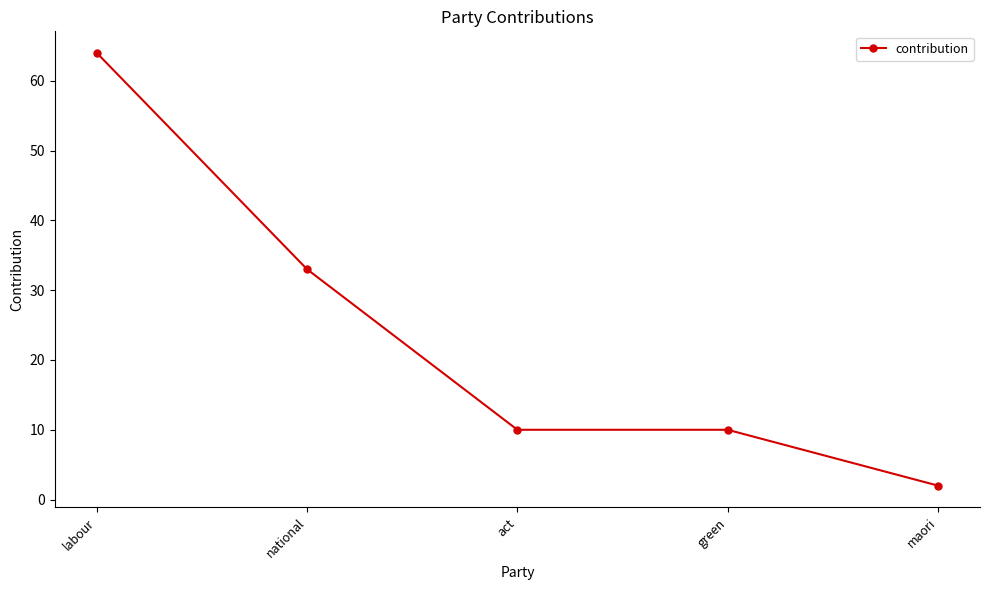

True or false: the data shows 10 at green.

True